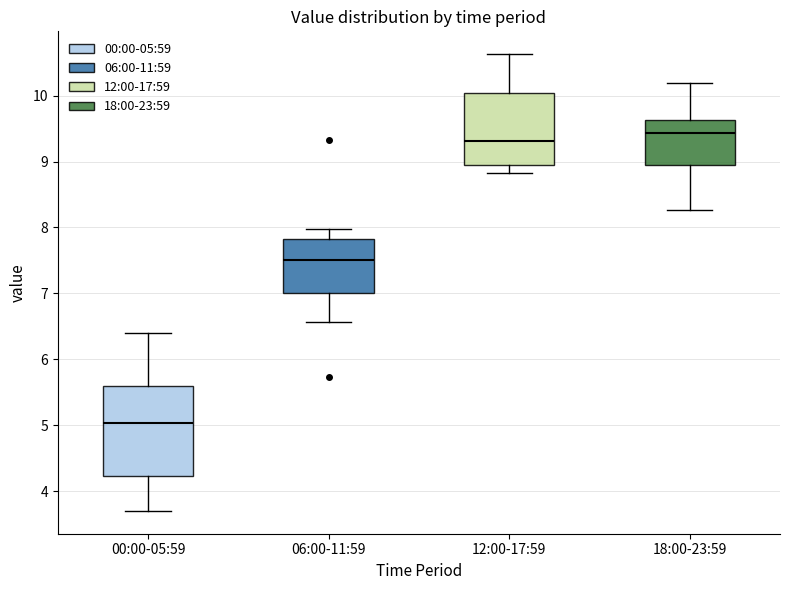

Which box is the tallest, from its lower edge to its upper edge?

00:00-05:59